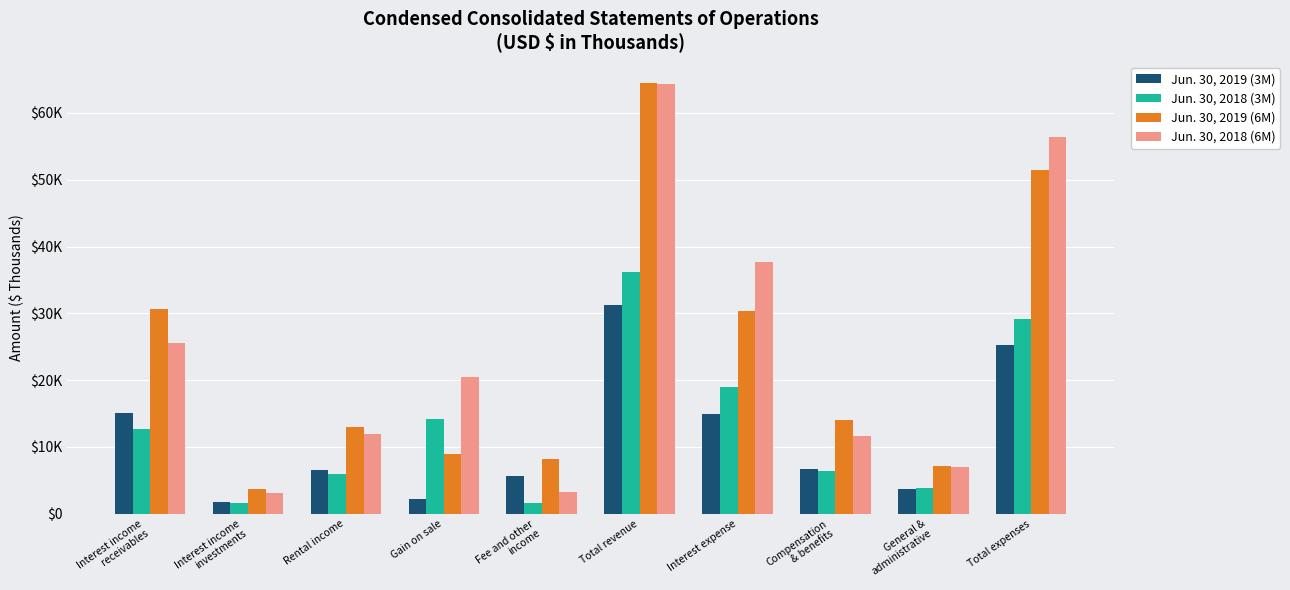

Read the Jun. 30, 2019 (3M) value at Interest expense.

14869